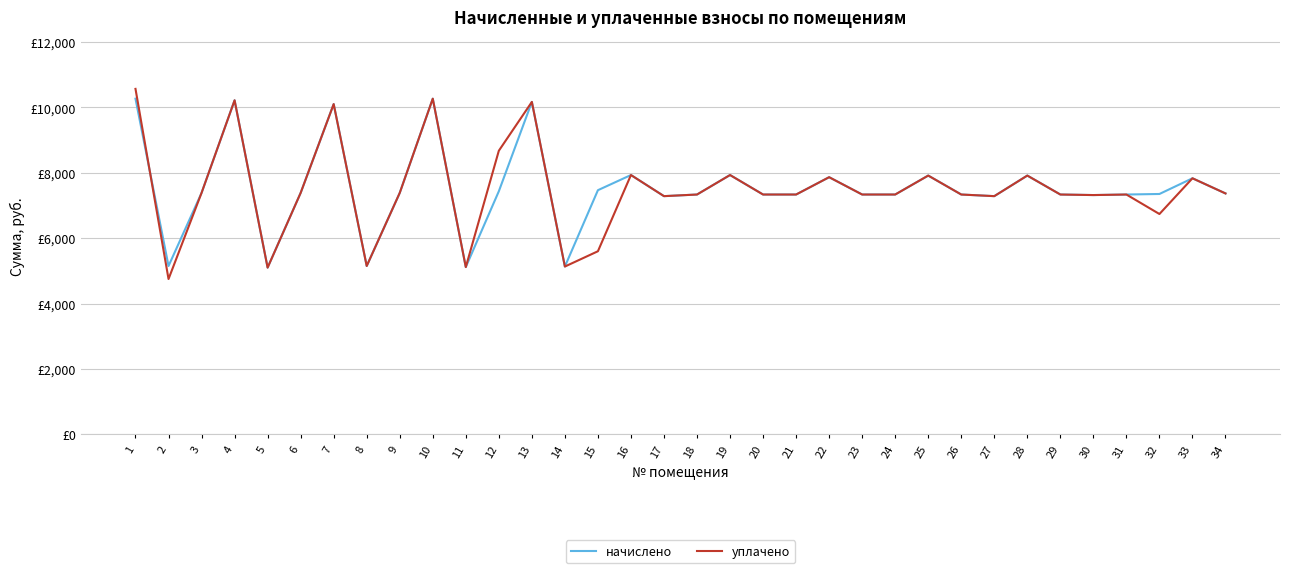

What are all the series names shown in the legend?

начислено, уплачено